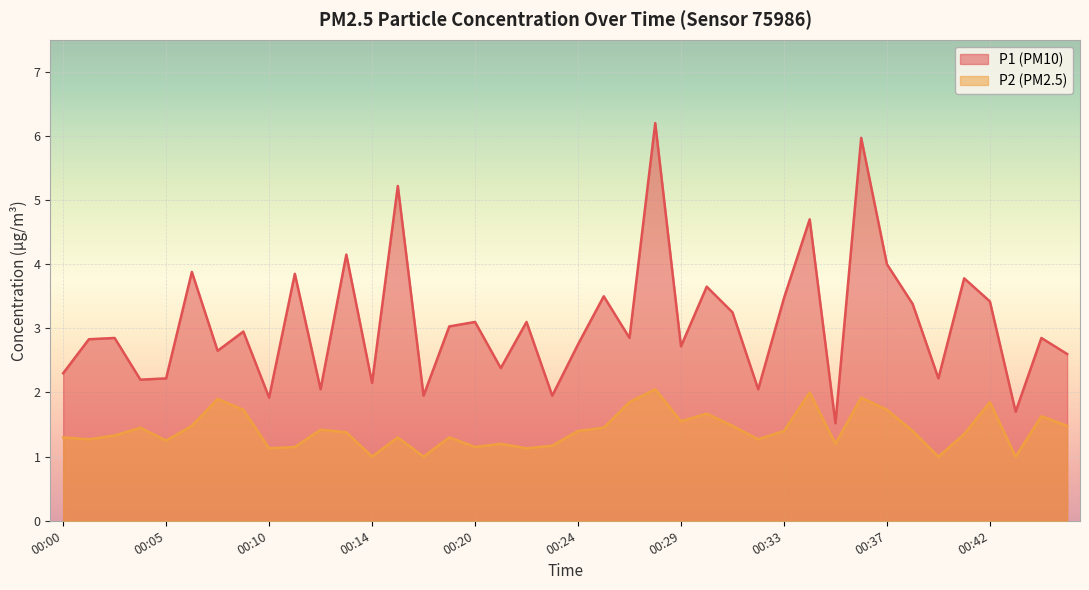

What is the approximate value of P2 at 00:16?

1.0